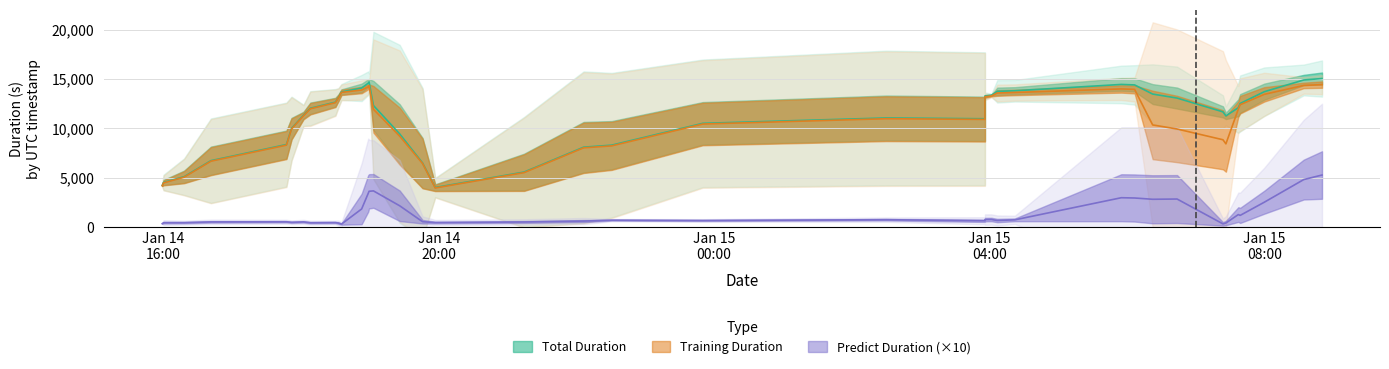

What is the spread (max minus min) of values at 5?

10747.1